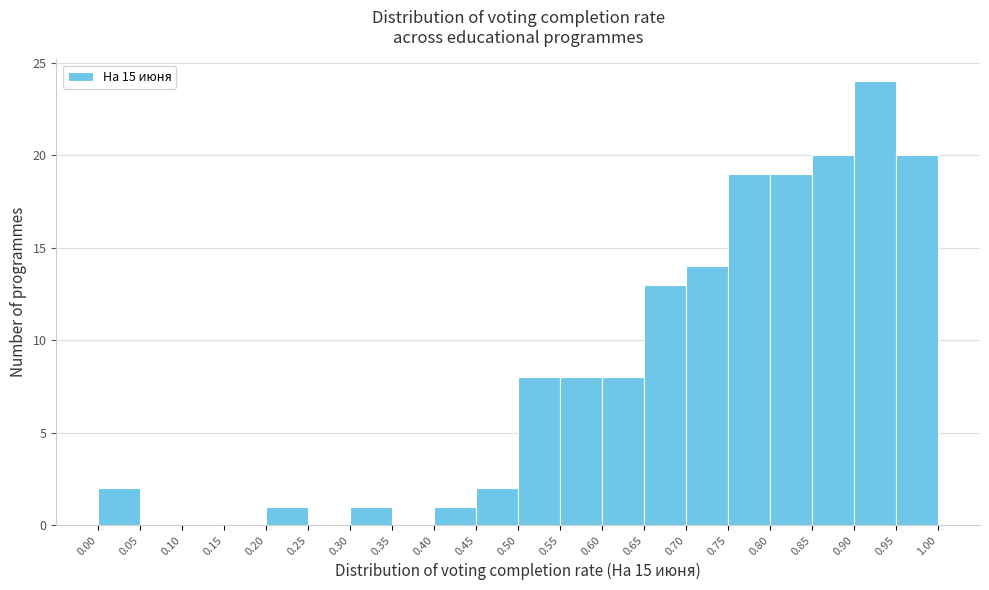

Reading left to right, transcribe this chart: for each bar, give the range it covers on the x-axis and its height. The values are not printed on the chart, so give them approximately, as read against the axis.

0.00 to 0.05: 2
0.05 to 0.10: 0
0.10 to 0.15: 0
0.15 to 0.20: 0
0.20 to 0.25: 1
0.25 to 0.30: 0
0.30 to 0.35: 1
0.35 to 0.40: 0
0.40 to 0.45: 1
0.45 to 0.50: 2
0.50 to 0.55: 8
0.55 to 0.60: 8
0.60 to 0.65: 8
0.65 to 0.70: 13
0.70 to 0.75: 14
0.75 to 0.80: 19
0.80 to 0.85: 19
0.85 to 0.90: 20
0.90 to 0.95: 24
0.95 to 1.00: 20